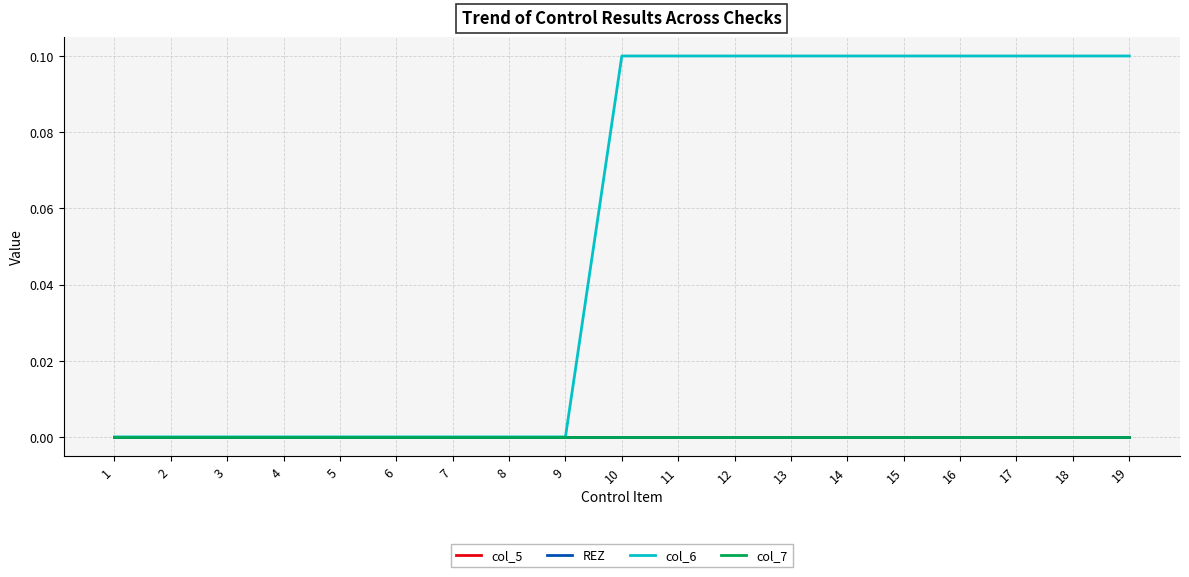

Which series has the widest spread of values?

col_6